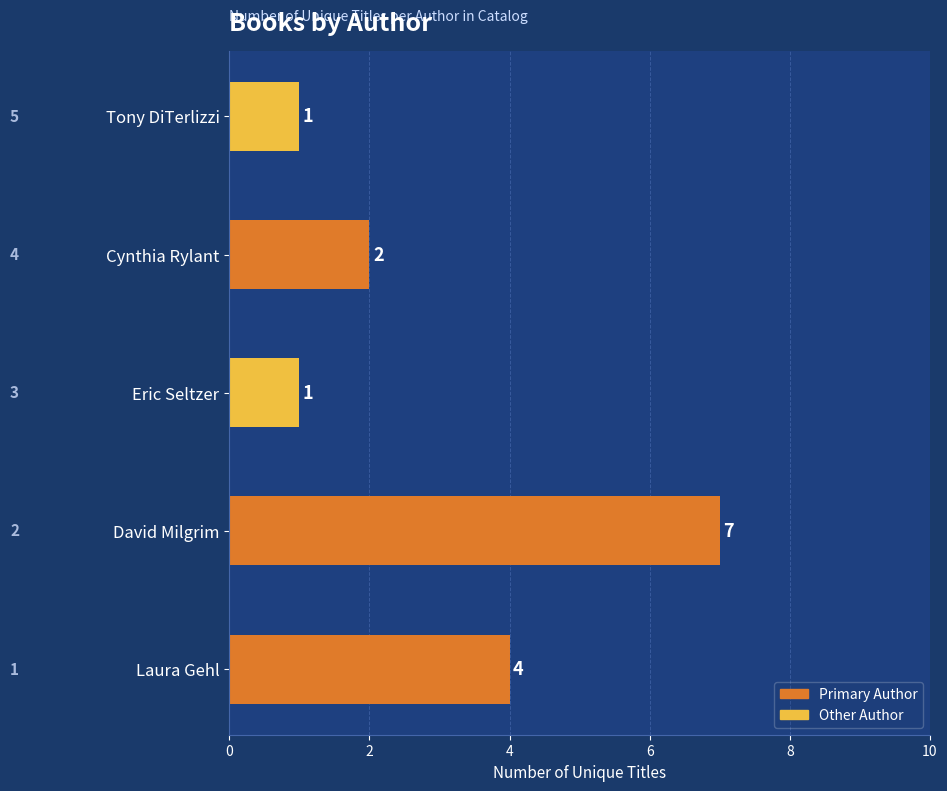

Count the values in the range 1 to 4.

4